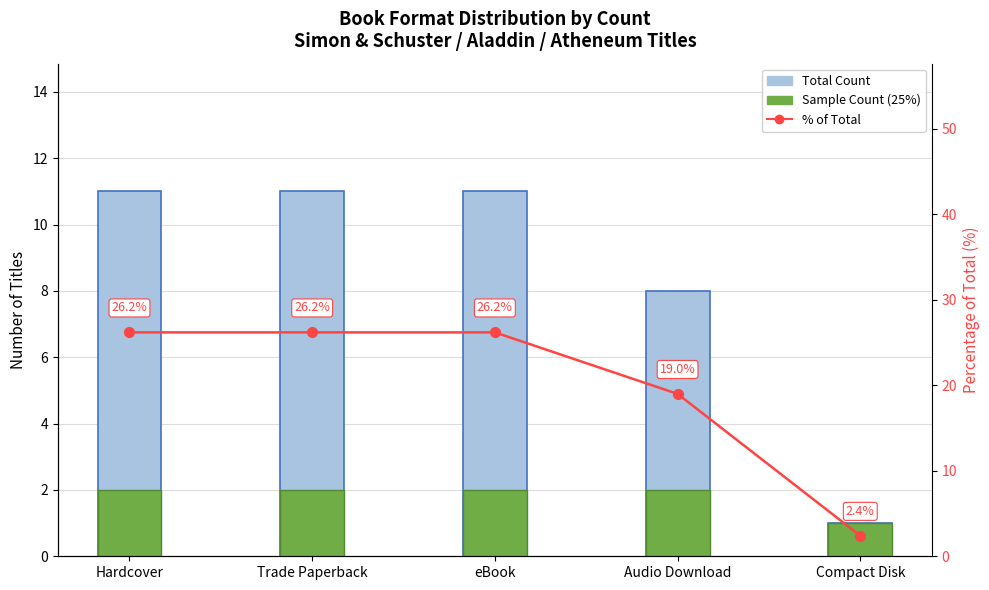

The Sample Count (25%) series shows 2.0 at eBook. True or false?

True